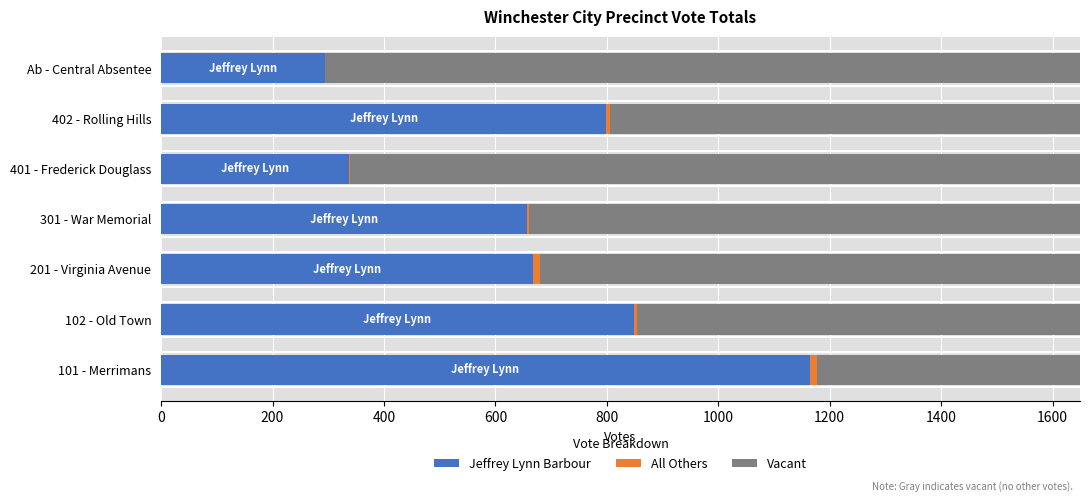

The Jeffrey Lynn Barbour series shows 441.0 at 301 - War Memorial. True or false?

False